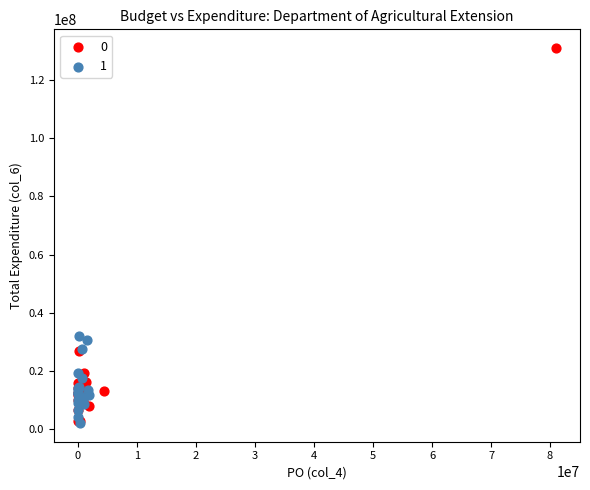

What are all the series names shown in the legend?

0, 1